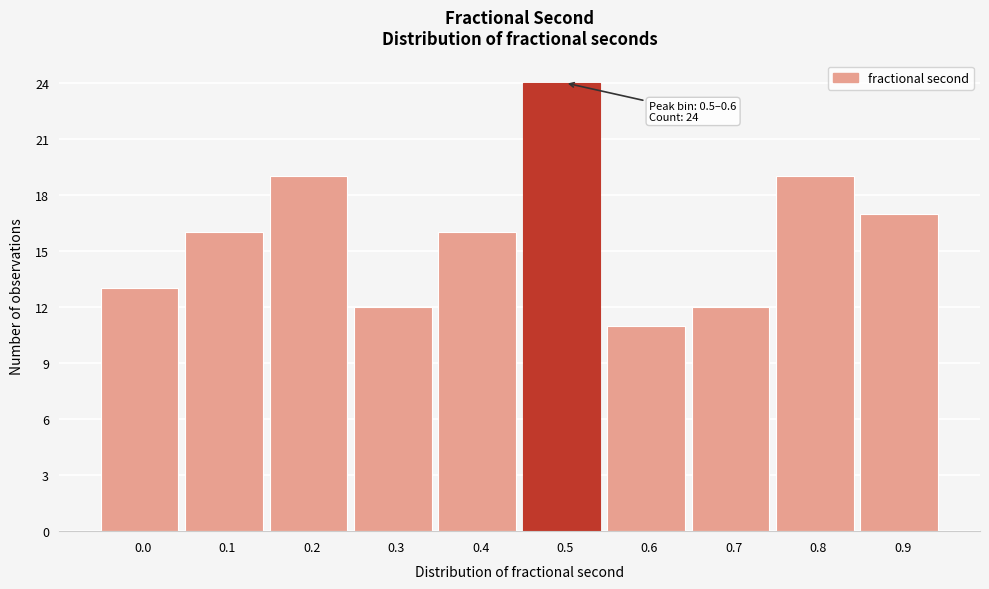

Reading left to right, what are all the values shown in this chart?

0.0=13	0.1=16	0.2=19	0.3=12	0.4=16	0.5=24	0.6=11	0.7=12	0.8=19	0.9=17